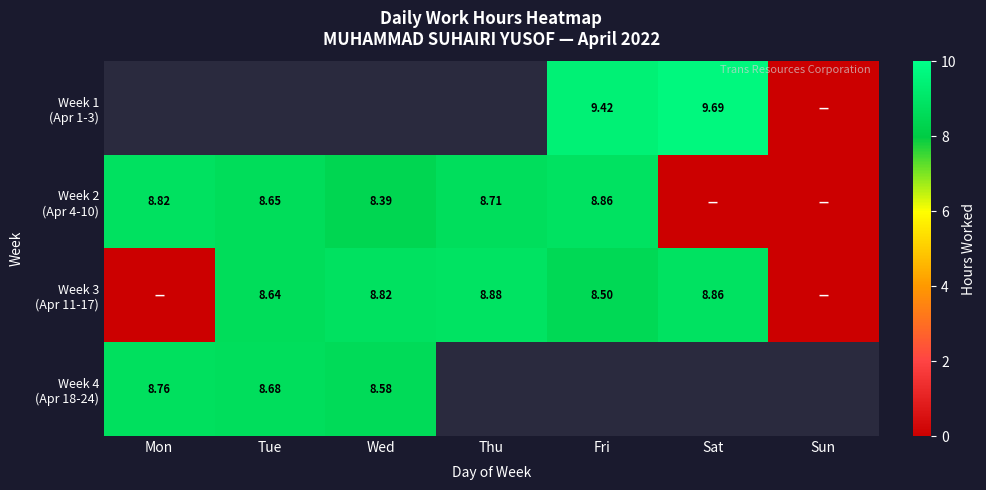

At Wed, list the series in order from largest to smallest.

Week 1 (Apr 1-3), Week 3 (Apr 11-17), Week 4 (Apr 18-24), Week 2 (Apr 4-10)